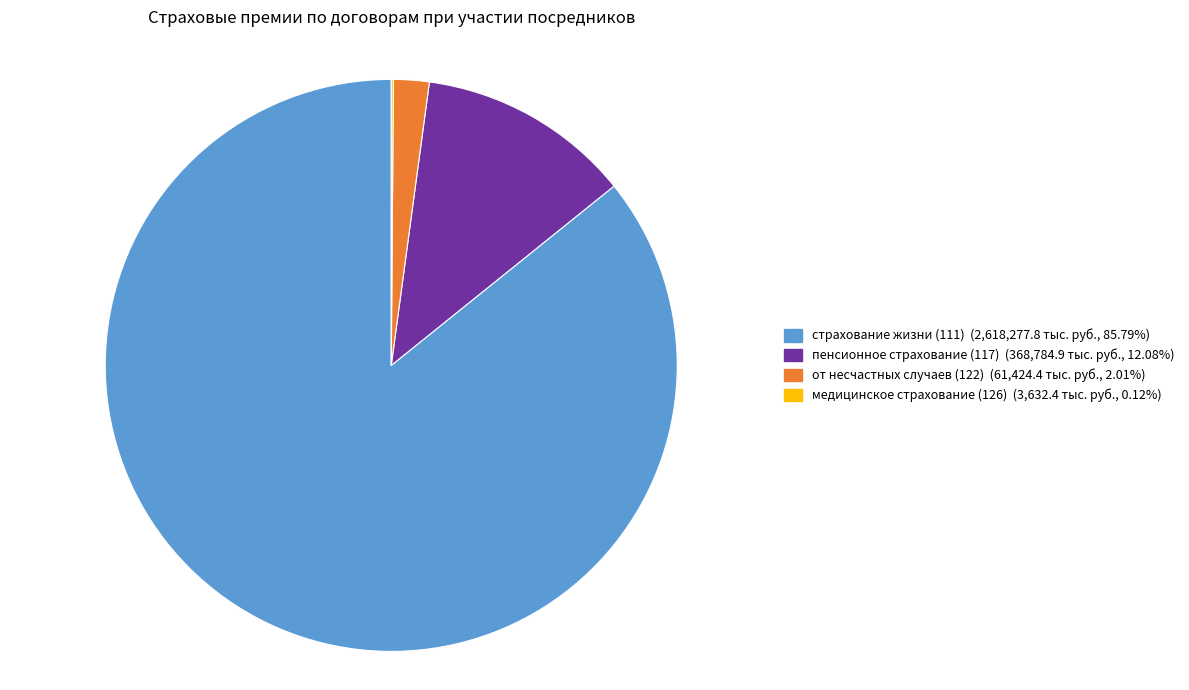

Does any single category account for the majority?

Yes